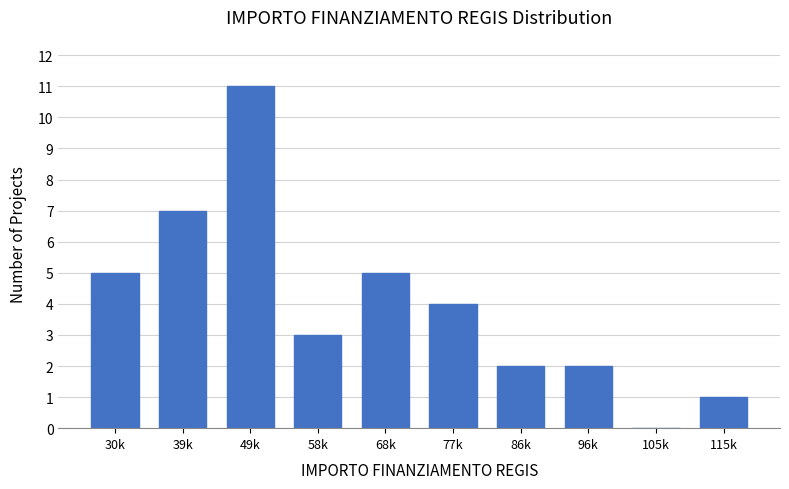

Reading left to right, what are all the values shown in this chart?

30k=5	39k=7	49k=11	58k=3	68k=5	77k=4	86k=2	96k=2	105k=0	115k=1